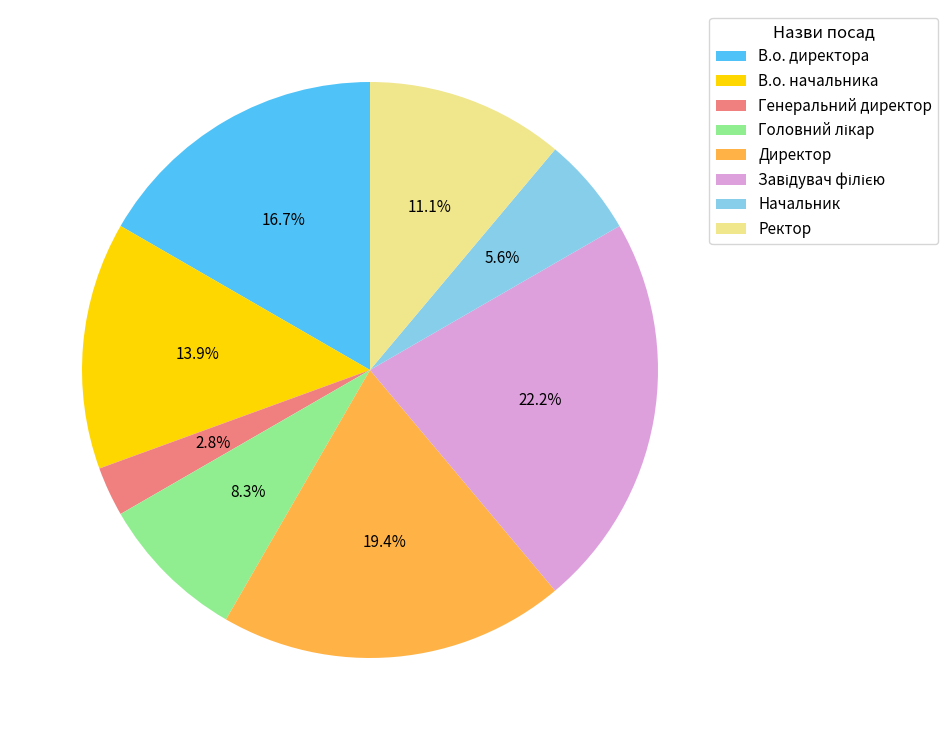

How many slices are in this pie chart?

8